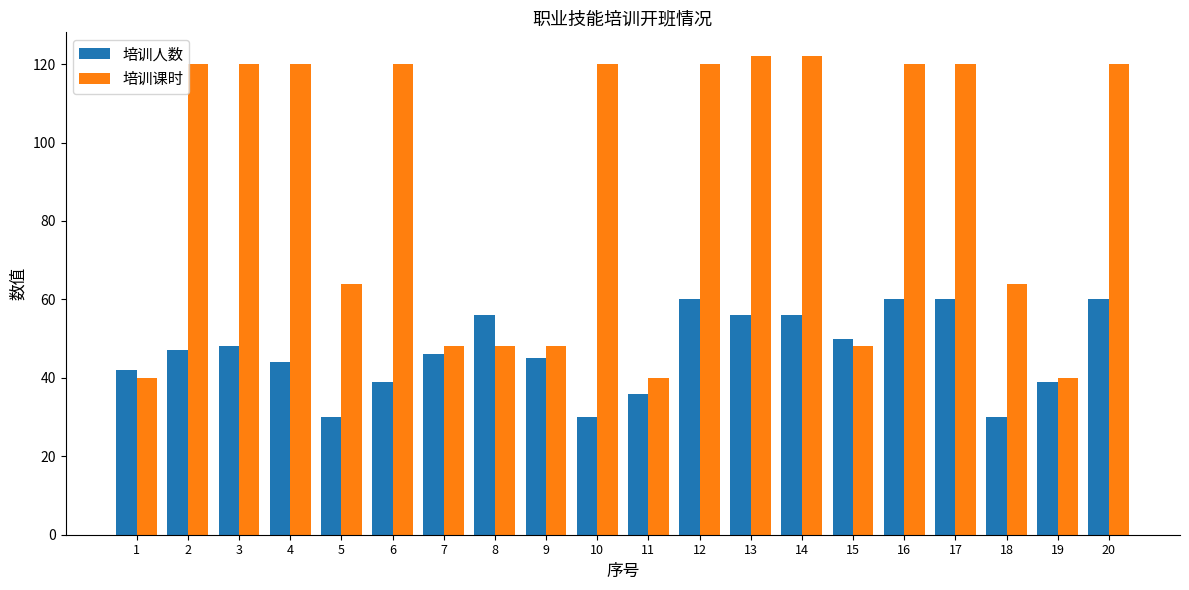

What value does the 培训课时 series have at 3, to the nearest 5?

120